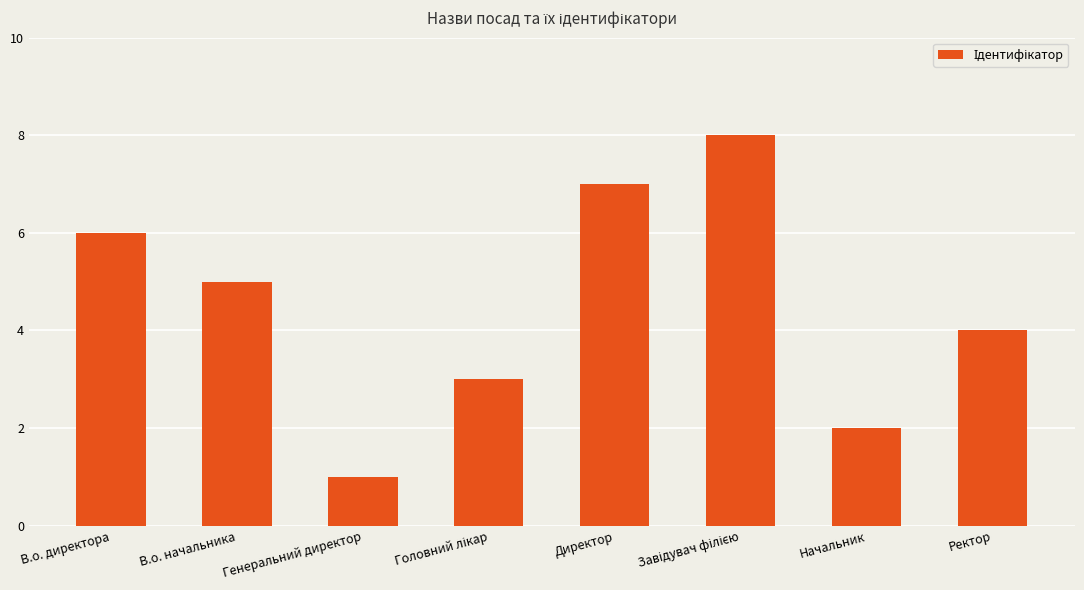

How many values are between 3 and 7?

5